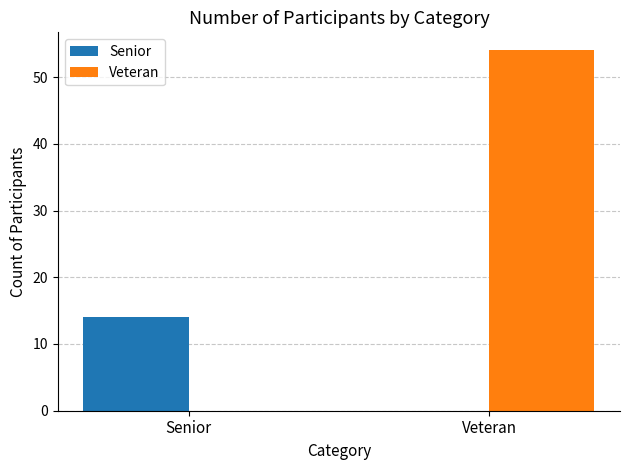

What is the difference between the Veteran values at Veteran and Senior?

54